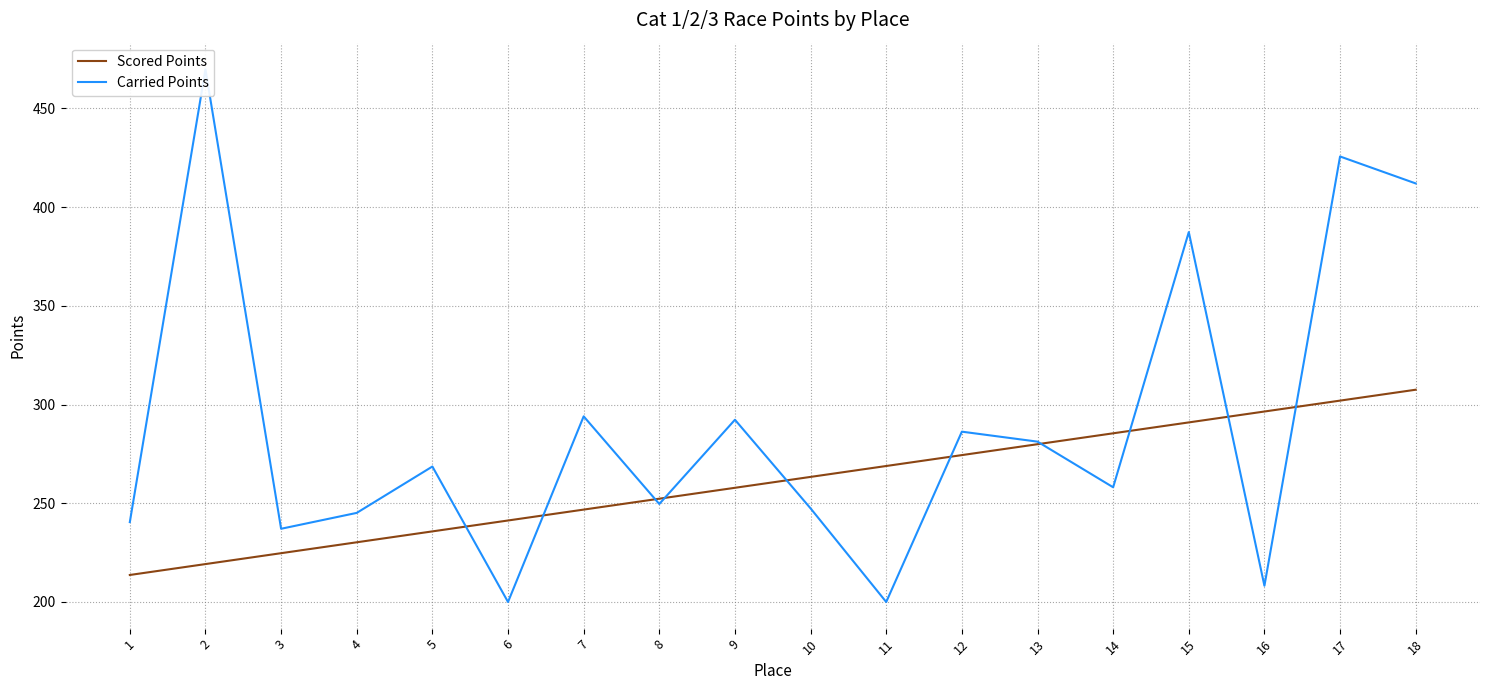

Reading left to right, what are all the values shown in this chart?

Scored Points: 1=213.7	2=219.2	3=224.7	4=230.2	5=235.8	6=241.3	7=246.8	8=252.3	9=257.8	10=263.3	11=268.9	12=274.4	13=279.9	14=285.4	15=290.9	16=296.5	17=302.0	18=307.5
Carried Points: 1=240.5	2=469.7	3=237.1	4=245.1	5=268.6	6=200.0	7=294.0	8=249.6	9=292.3	10=247.4	11=200.0	12=286.3	13=281.2	14=258.1	15=387.3	16=208.2	17=425.6	18=411.9